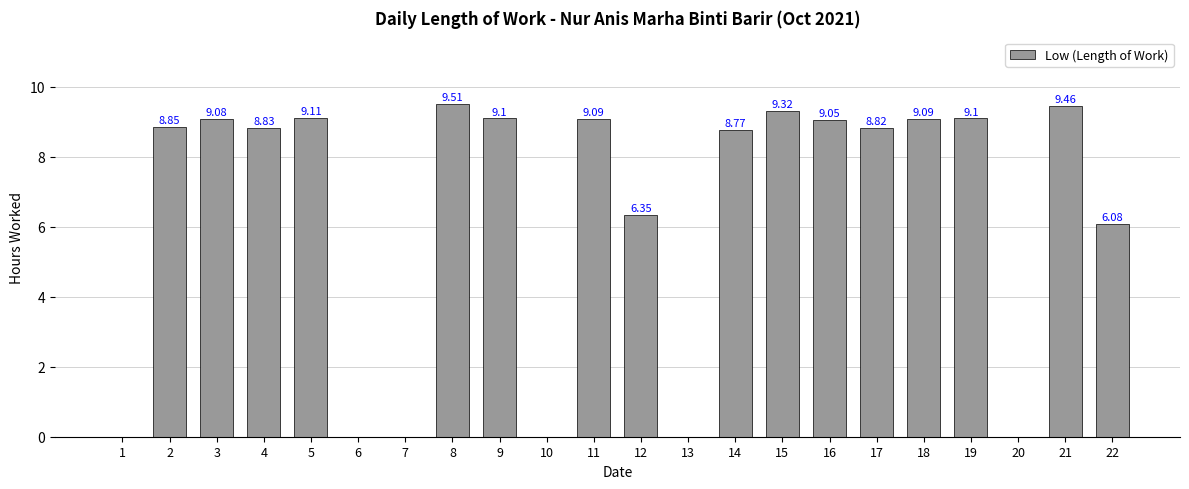

What is the sum of the values at 12 and 14?

15.1